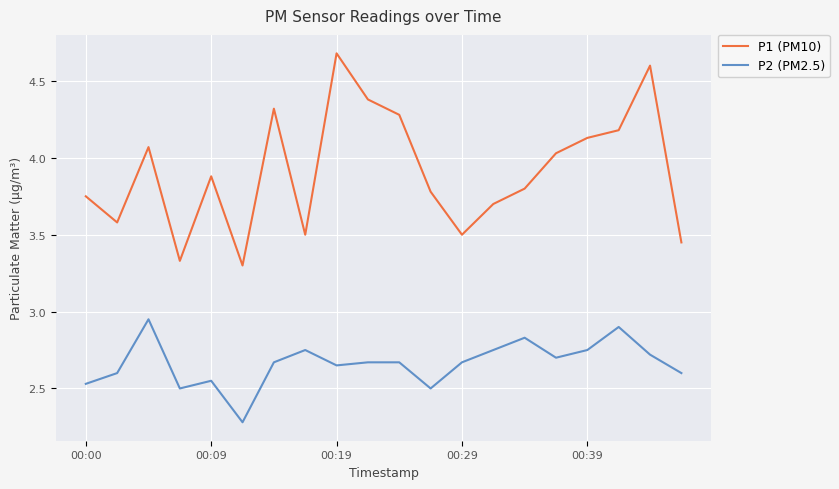

Rank the series by their average value, from lowest to highest.

P2 (PM2.5), P1 (PM10)